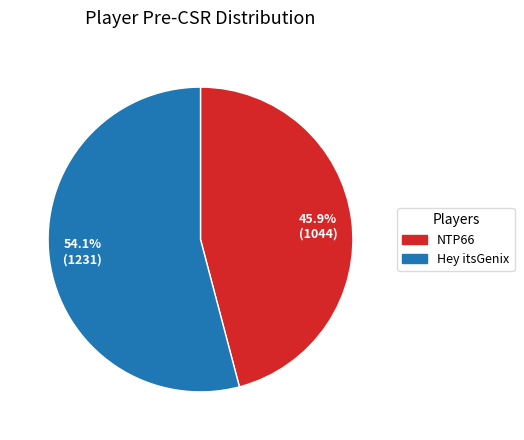

What is the total percentage of 45.9% (1044) and 54.1% (1231)?

100.0%